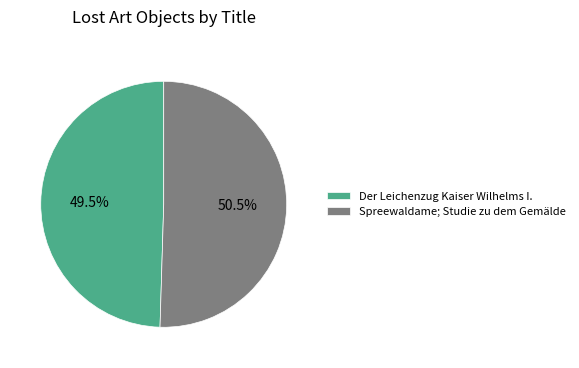

What is the majority slice?

Spreewaldame; Studie zu dem Gemälde